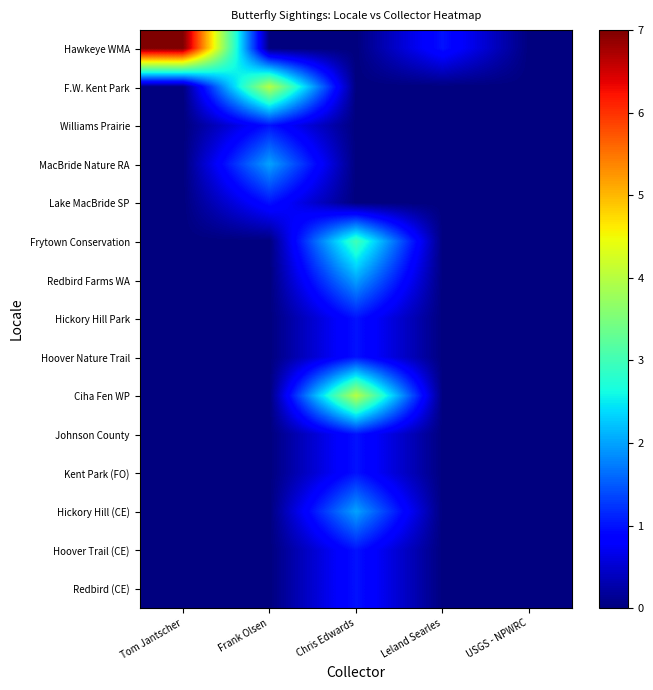

At how many categories does at least one series exceed 6?

1